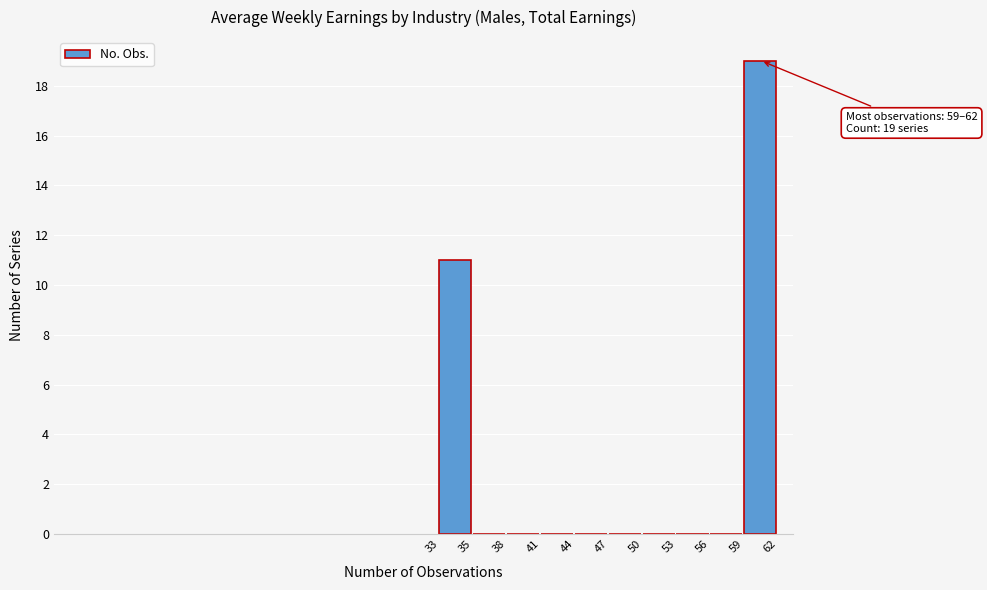

Which label corresponds to the largest value in the chart?

59